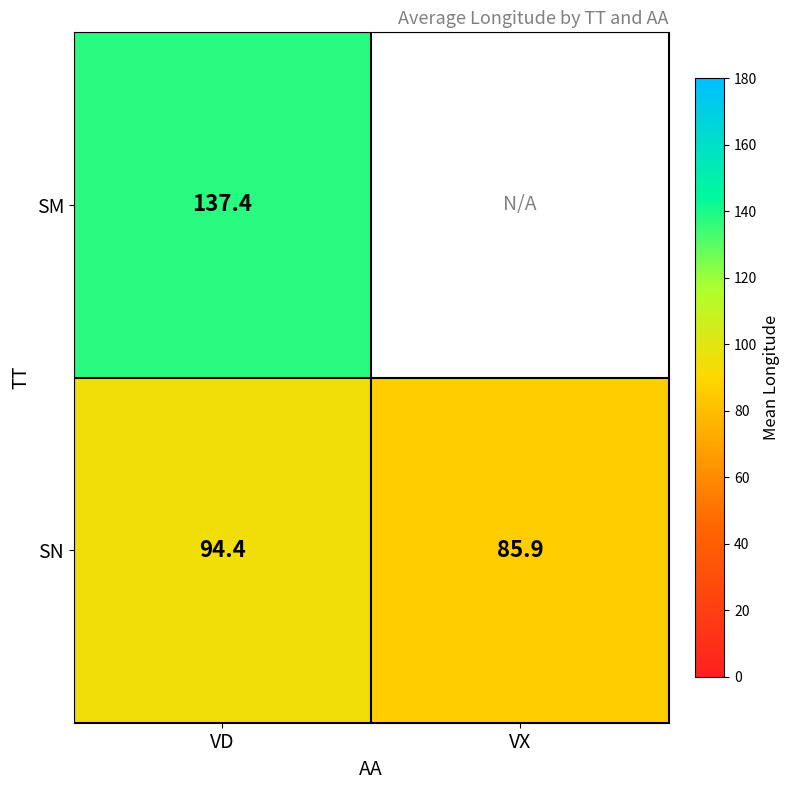

What is the difference between the highest and lowest values at VD?

43.0